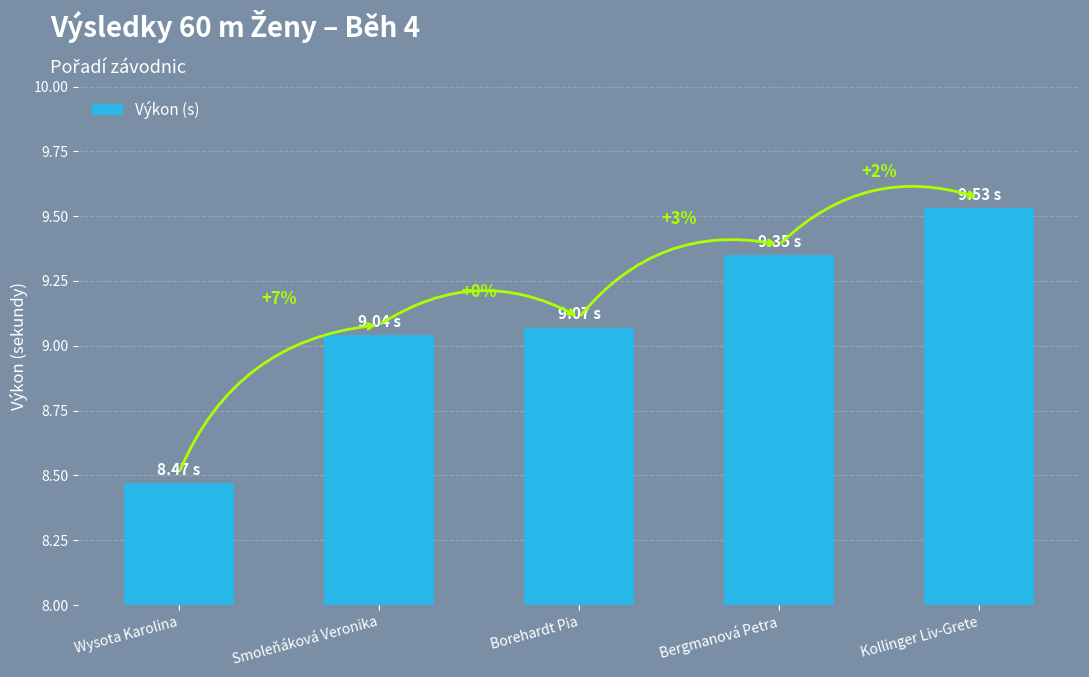

What is the difference between the maximum and second lowest values?

0.5